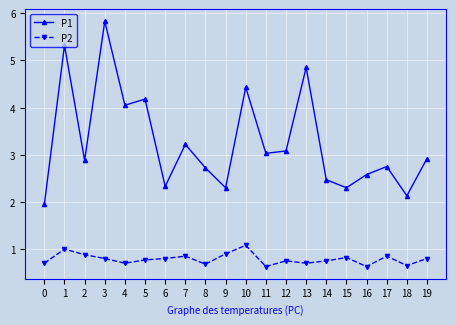

True or false: P2 and P1 intersect in this chart.

False